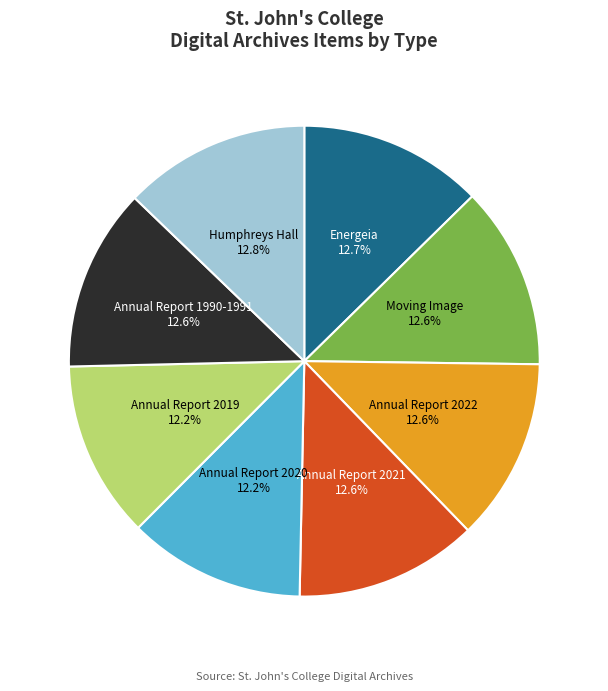

Is it true that Annual Report 2020 is 12% of the pie?

True